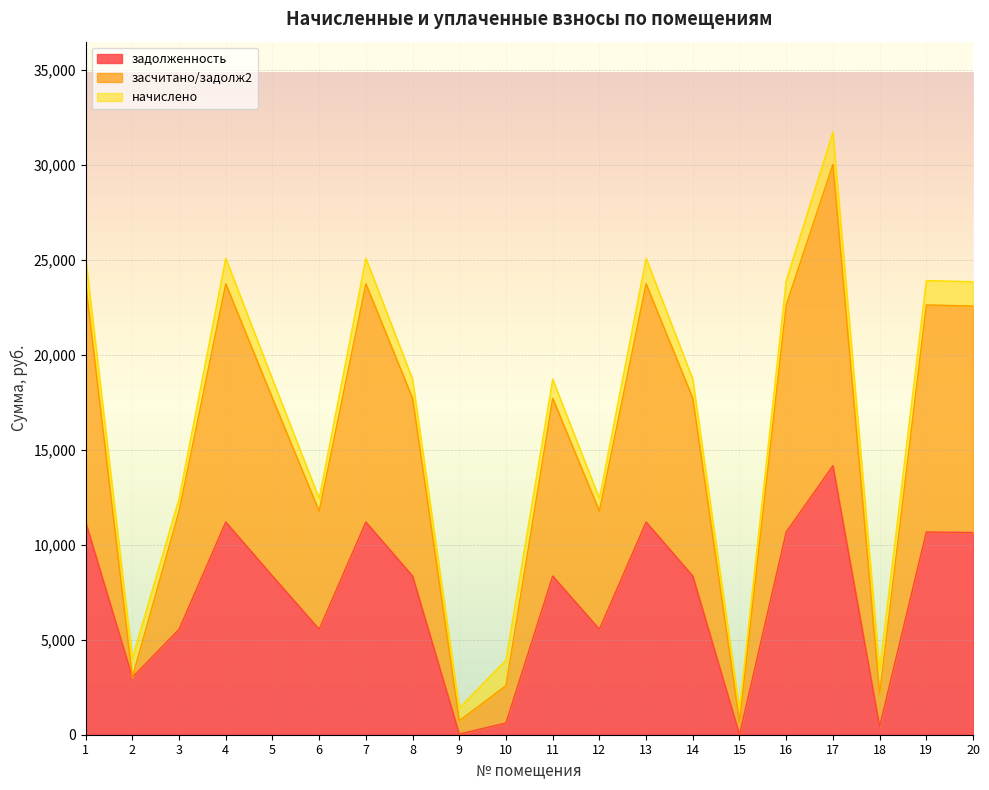

Rank the categories by задолженность value from highest to lowest.

17, 1, 4, 7, 13, 16, 19, 20, 5, 8, 11, 14, 3, 6, 12, 2, 10, 18, 9, 15